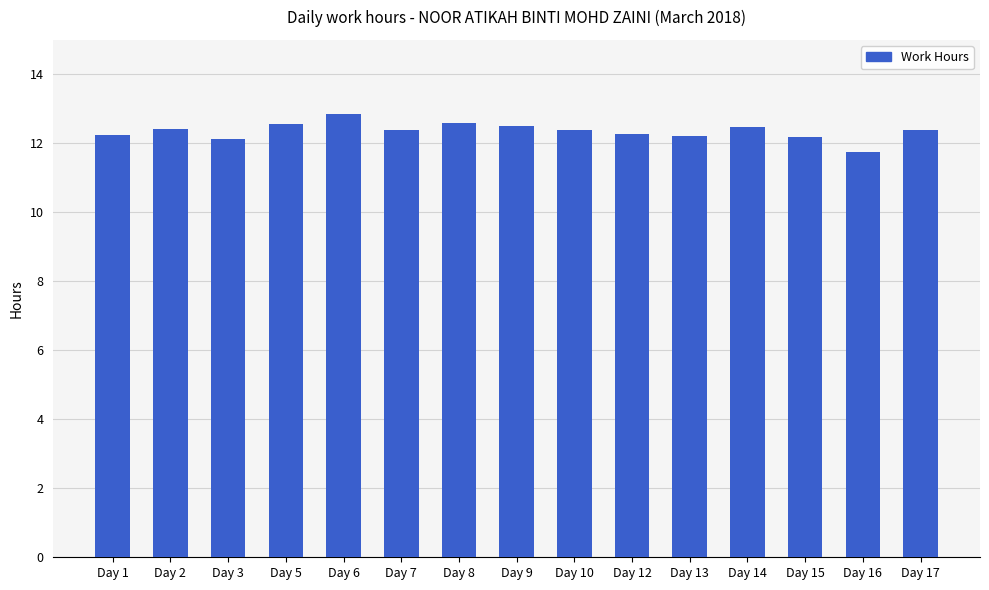

What is the greatest value displayed?

12.9